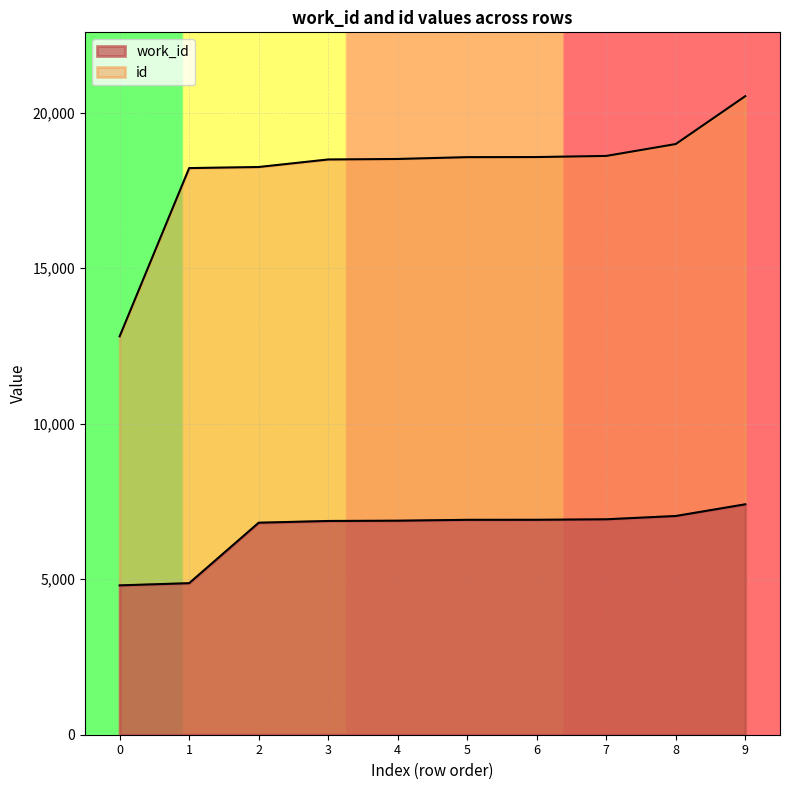

What is the highest value of the work_id series?

7409